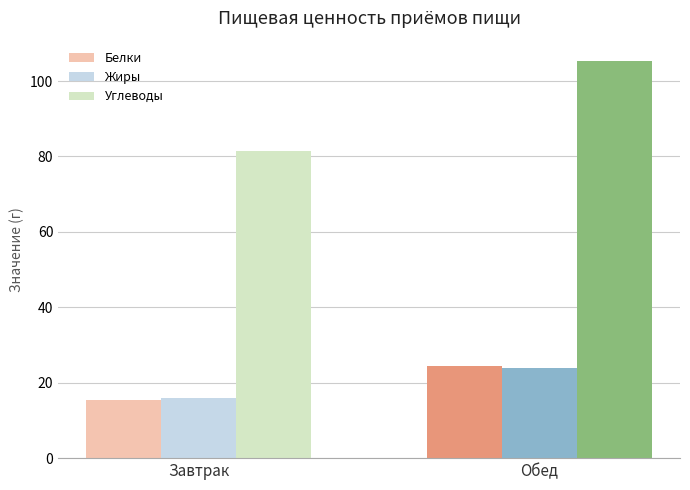

What is the average value of the Жиры series?

19.9